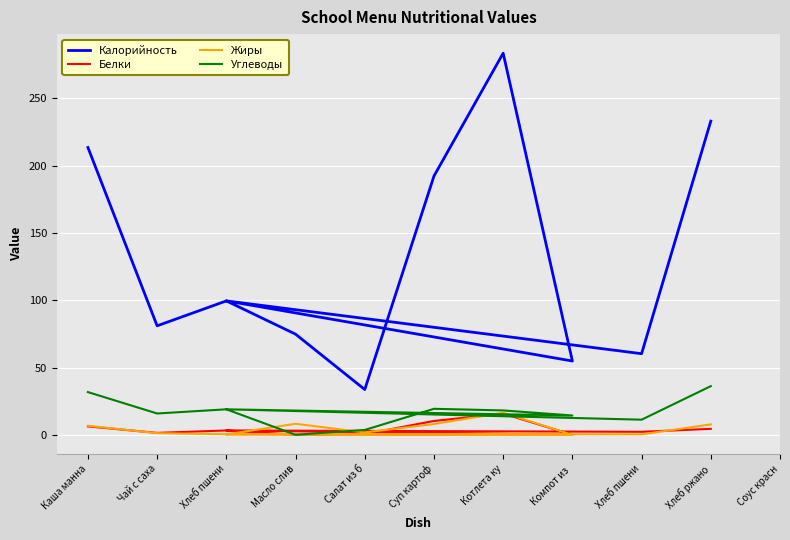

What is the total value across all series at Суп картоф?

230.0